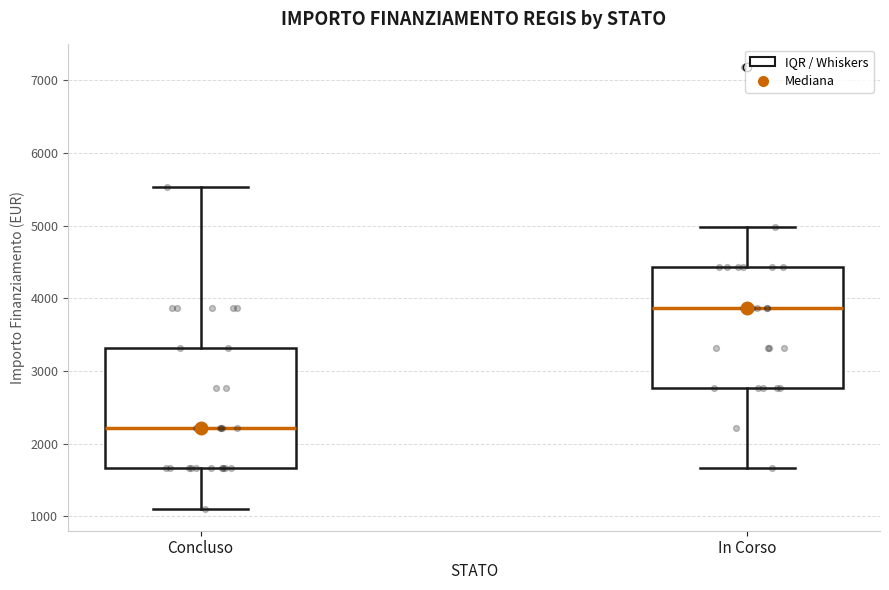

Reading left to right, read every box against the y-axis: the position of its median line, the range the box covers, and the ends of its whiskers. The values are not printed on the chart, so give them approximately, as read against the axis.

Concluso: median 2200, box 1700 to 3300, whiskers 1100 to 5500
In Corso: median 3900, box 2800 to 4400, whiskers 1700 to 5000